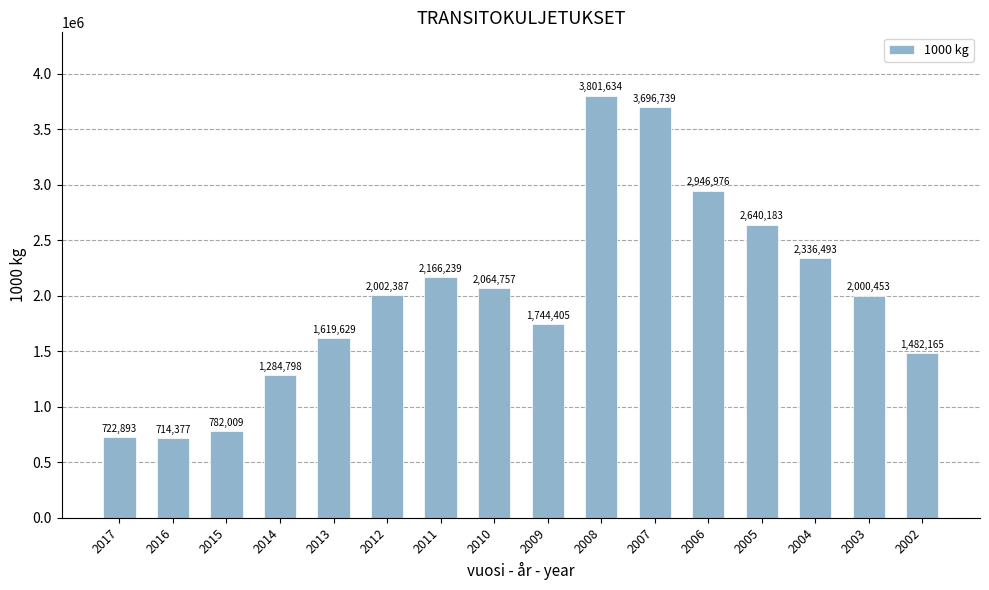

Rank the categories by value from lowest to highest.

2016, 2017, 2015, 2014, 2002, 2013, 2009, 2003, 2012, 2010, 2011, 2004, 2005, 2006, 2007, 2008